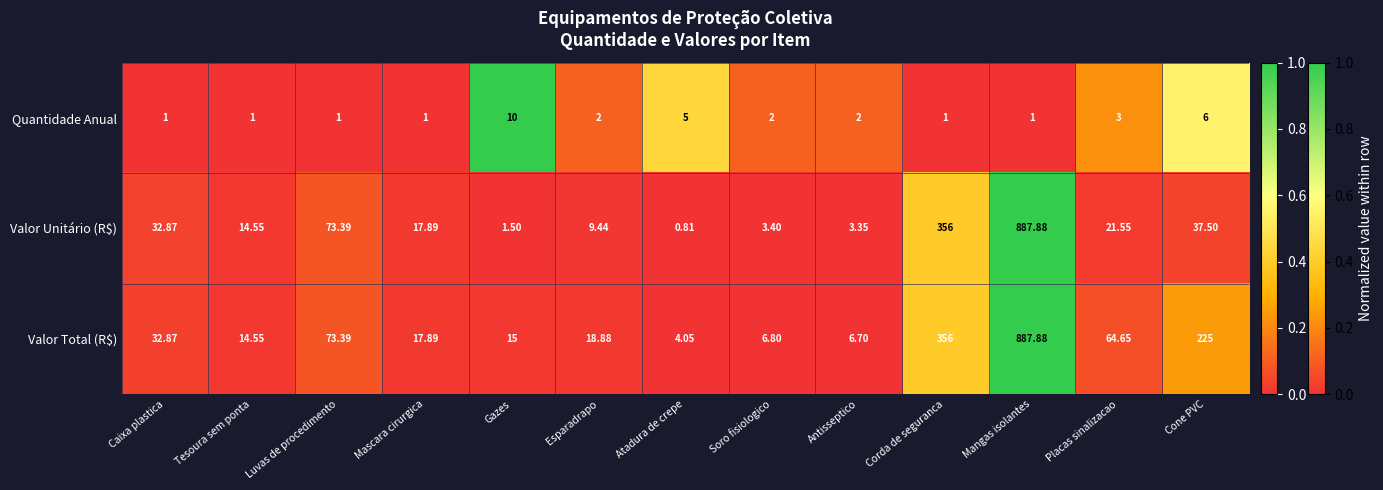

List the labels in order of Valor Unitário (R$) value, smallest first.

Atadura de crepe, Gazes, Antisseptico, Soro fisiologico, Esparadrapo, Tesoura sem ponta, Mascara cirurgica, Placas sinalizacao, Caixa plastica, Cone PVC, Luvas de procedimento, Corda de seguranca, Mangas isolantes